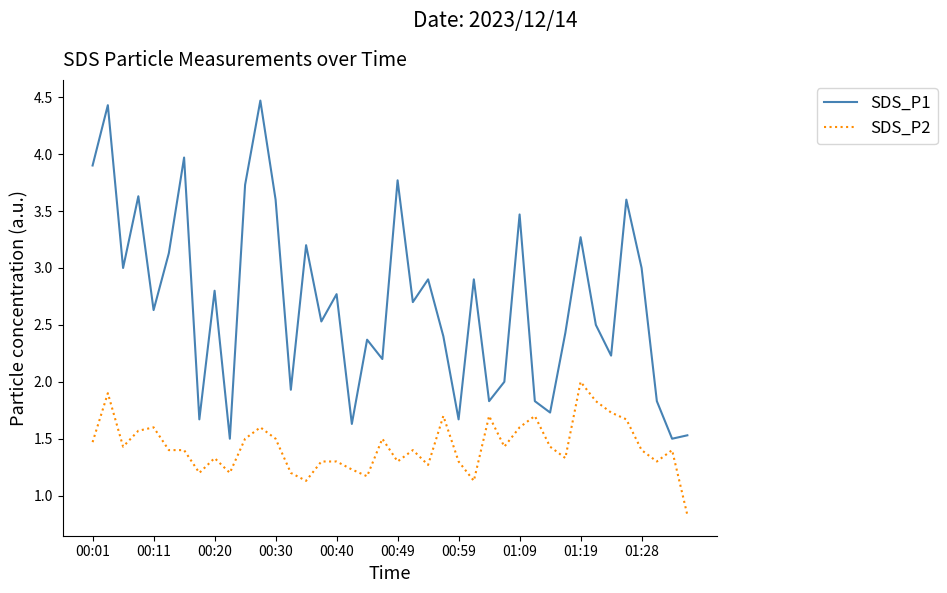

True or false: SDS_P1 has more than 0 points higher than both neighbors.

True